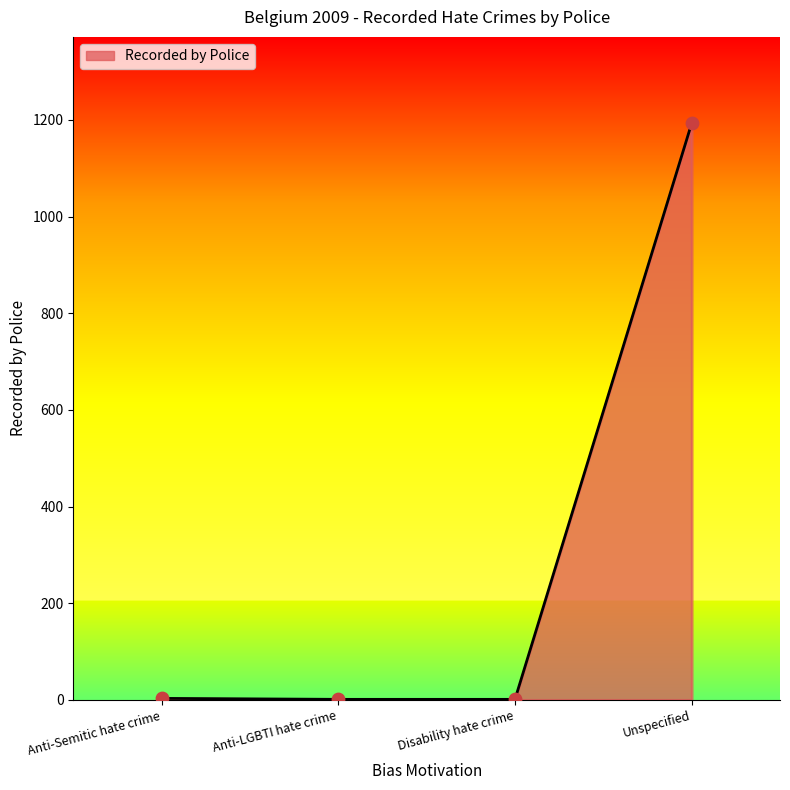

What is the greatest value displayed?

1193